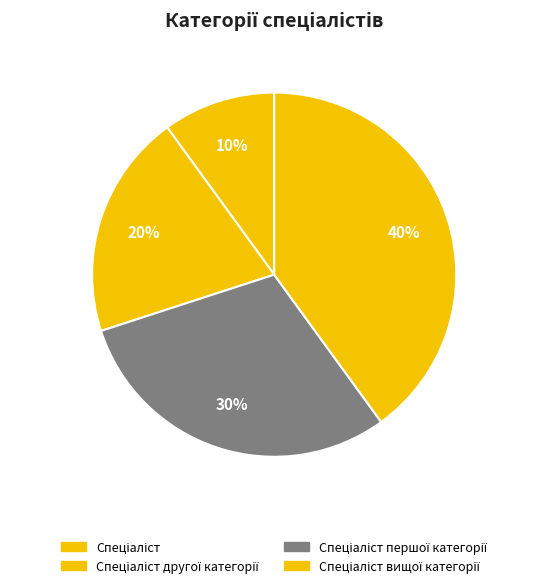

What is the smallest slice in the pie chart?

Спеціаліст